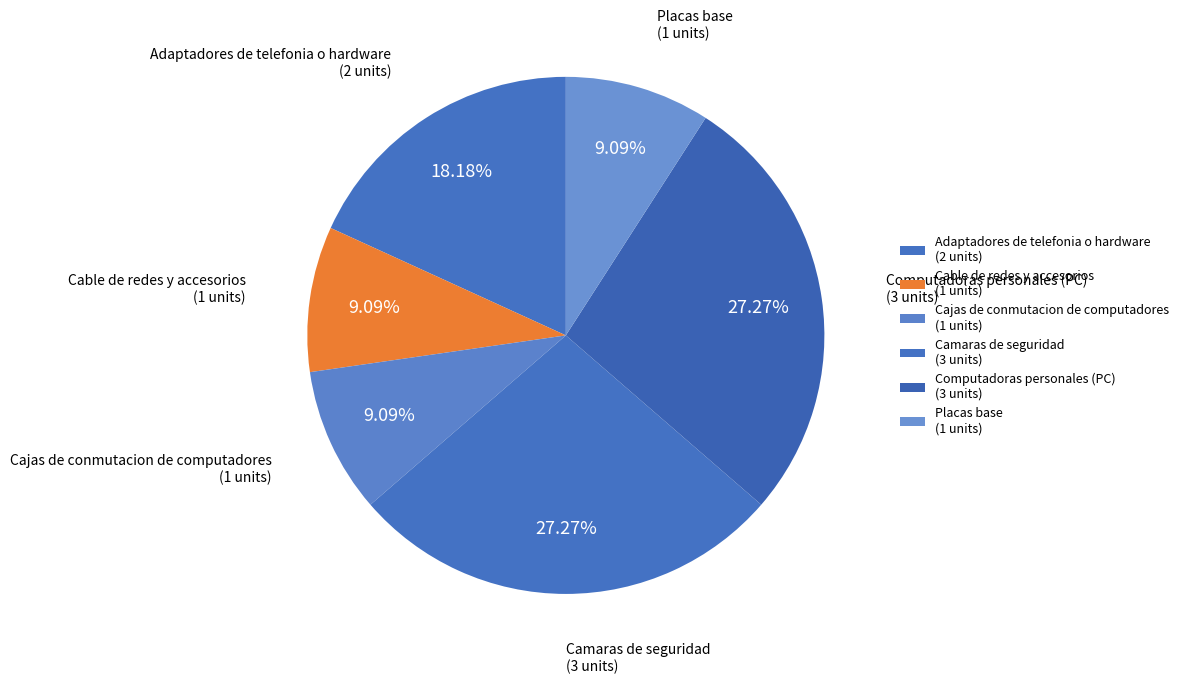

How many segments does this pie chart have?

6